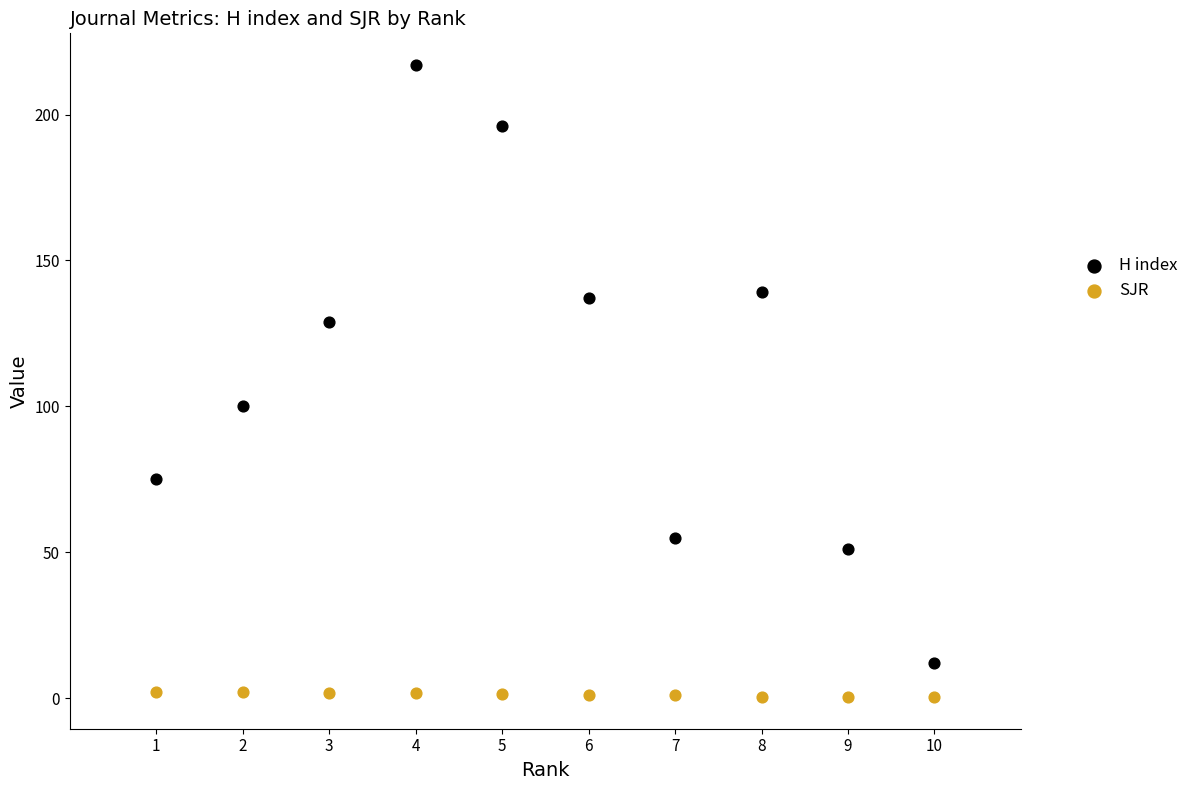

Across all data points, what is the range of X values (max minus min)?

9.0